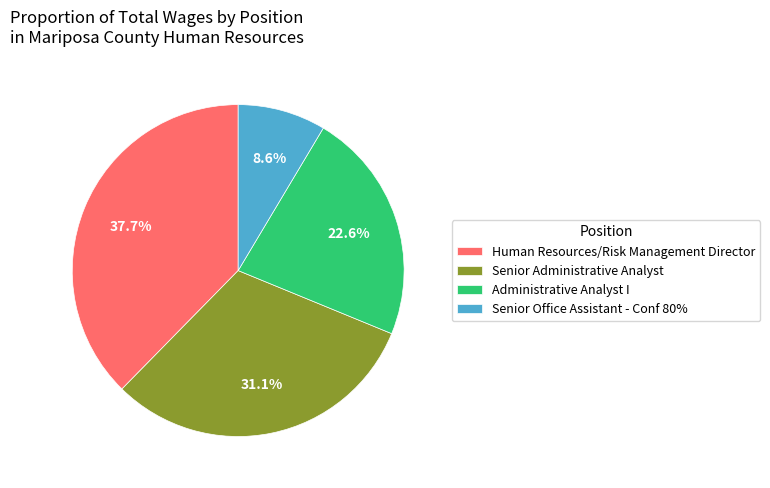

What is the largest slice in the pie chart?

Human Resources/Risk Management Director